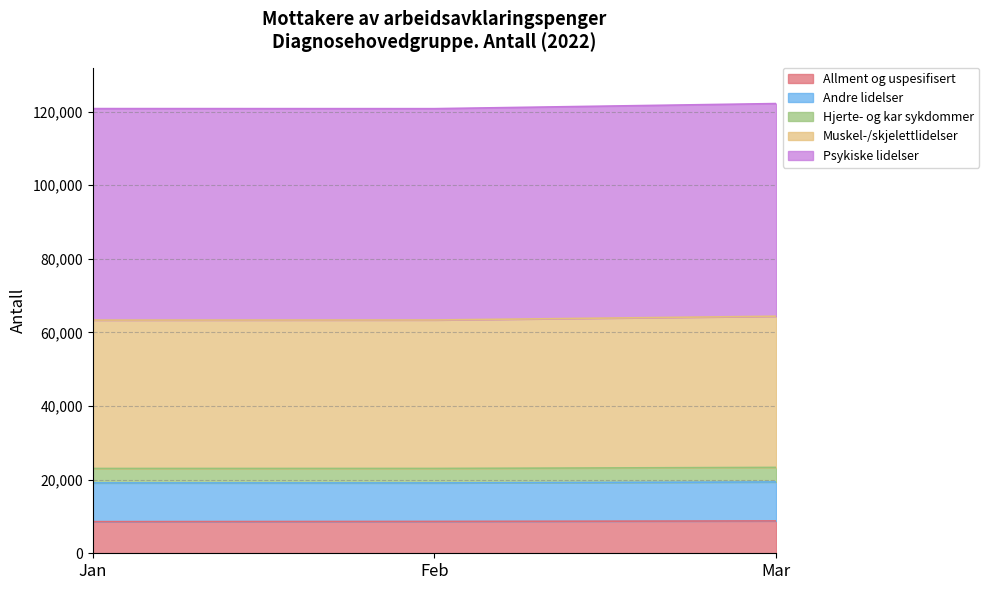

What is the lowest value of the Allment og uspesifisert series?

8588